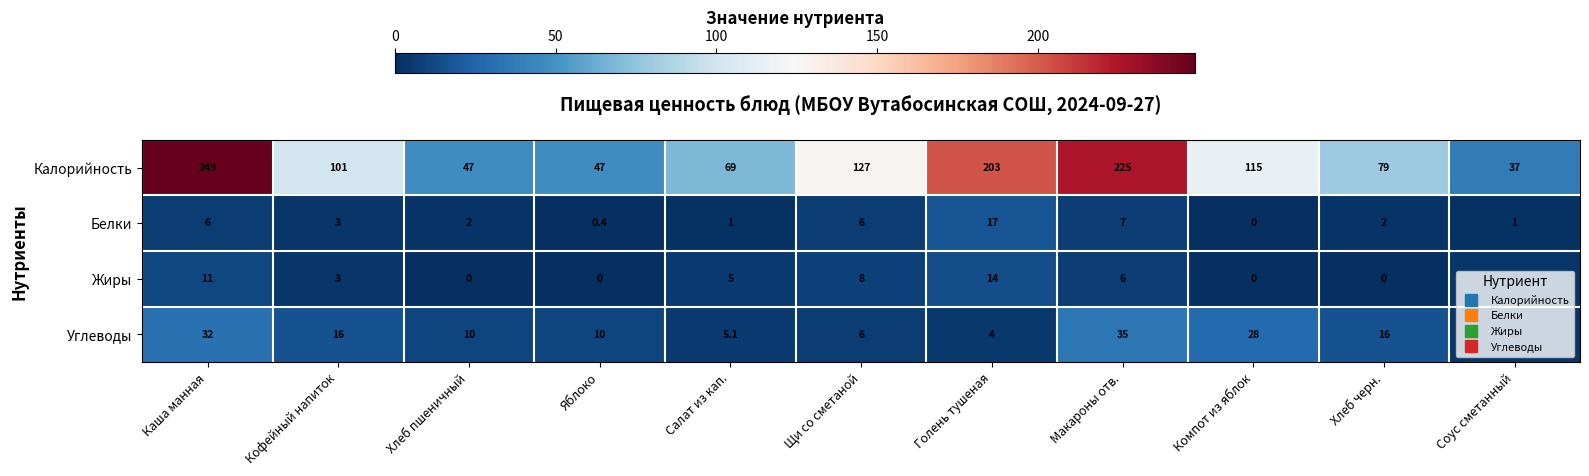

What is the sum of the Калорийность values at Яблоко and Кофейный напиток?

148.0